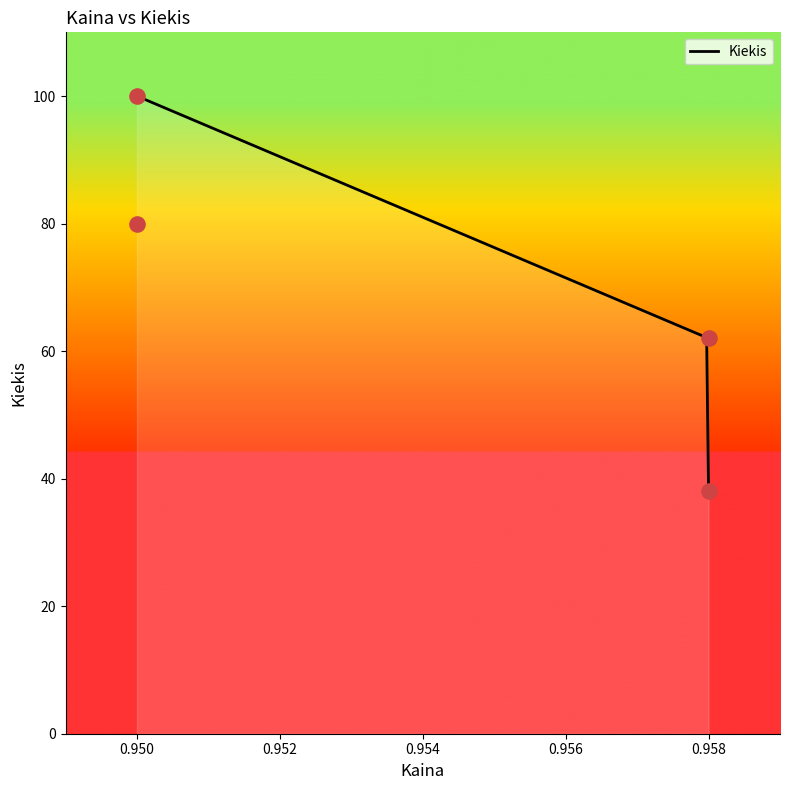

Which has a higher value, 0.95 or 0.95?

0.95